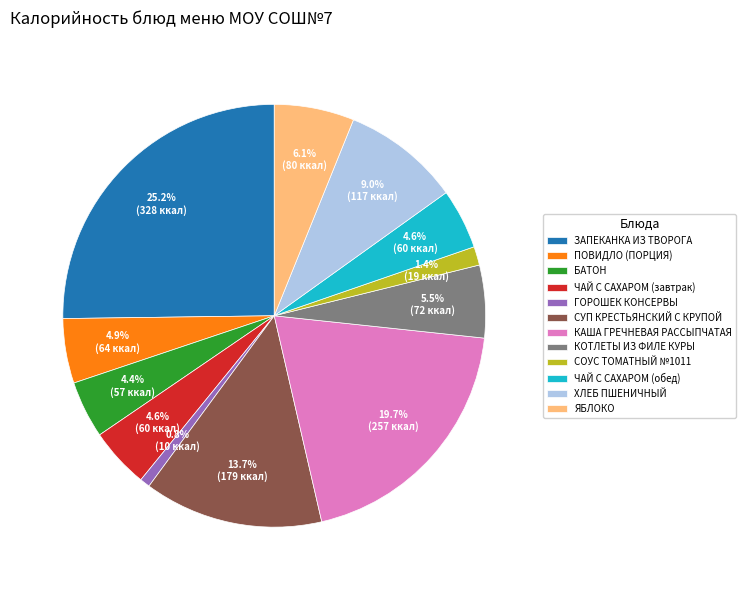

To the nearest percent, what percentage of the pie is ПОВИДЛО (ПОРЦИЯ)?

5%